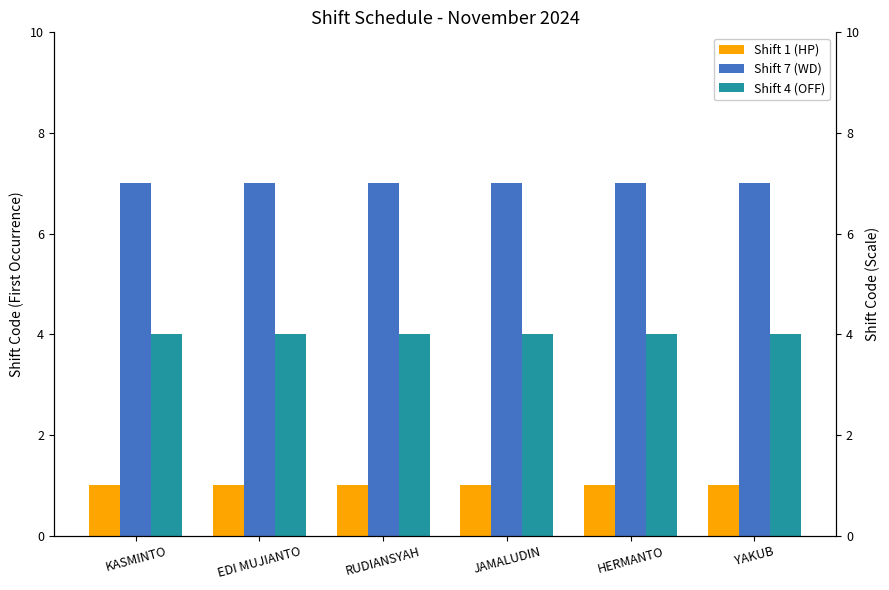

How many categories are shown in the chart?

6